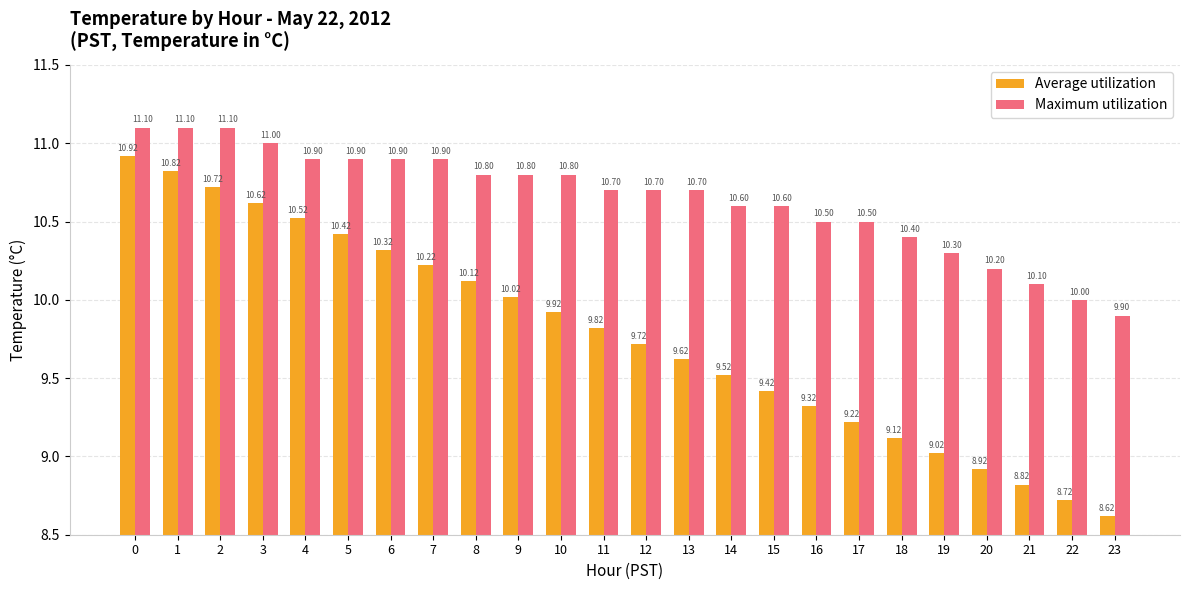

What is the average value of the Maximum utilization series?

10.6